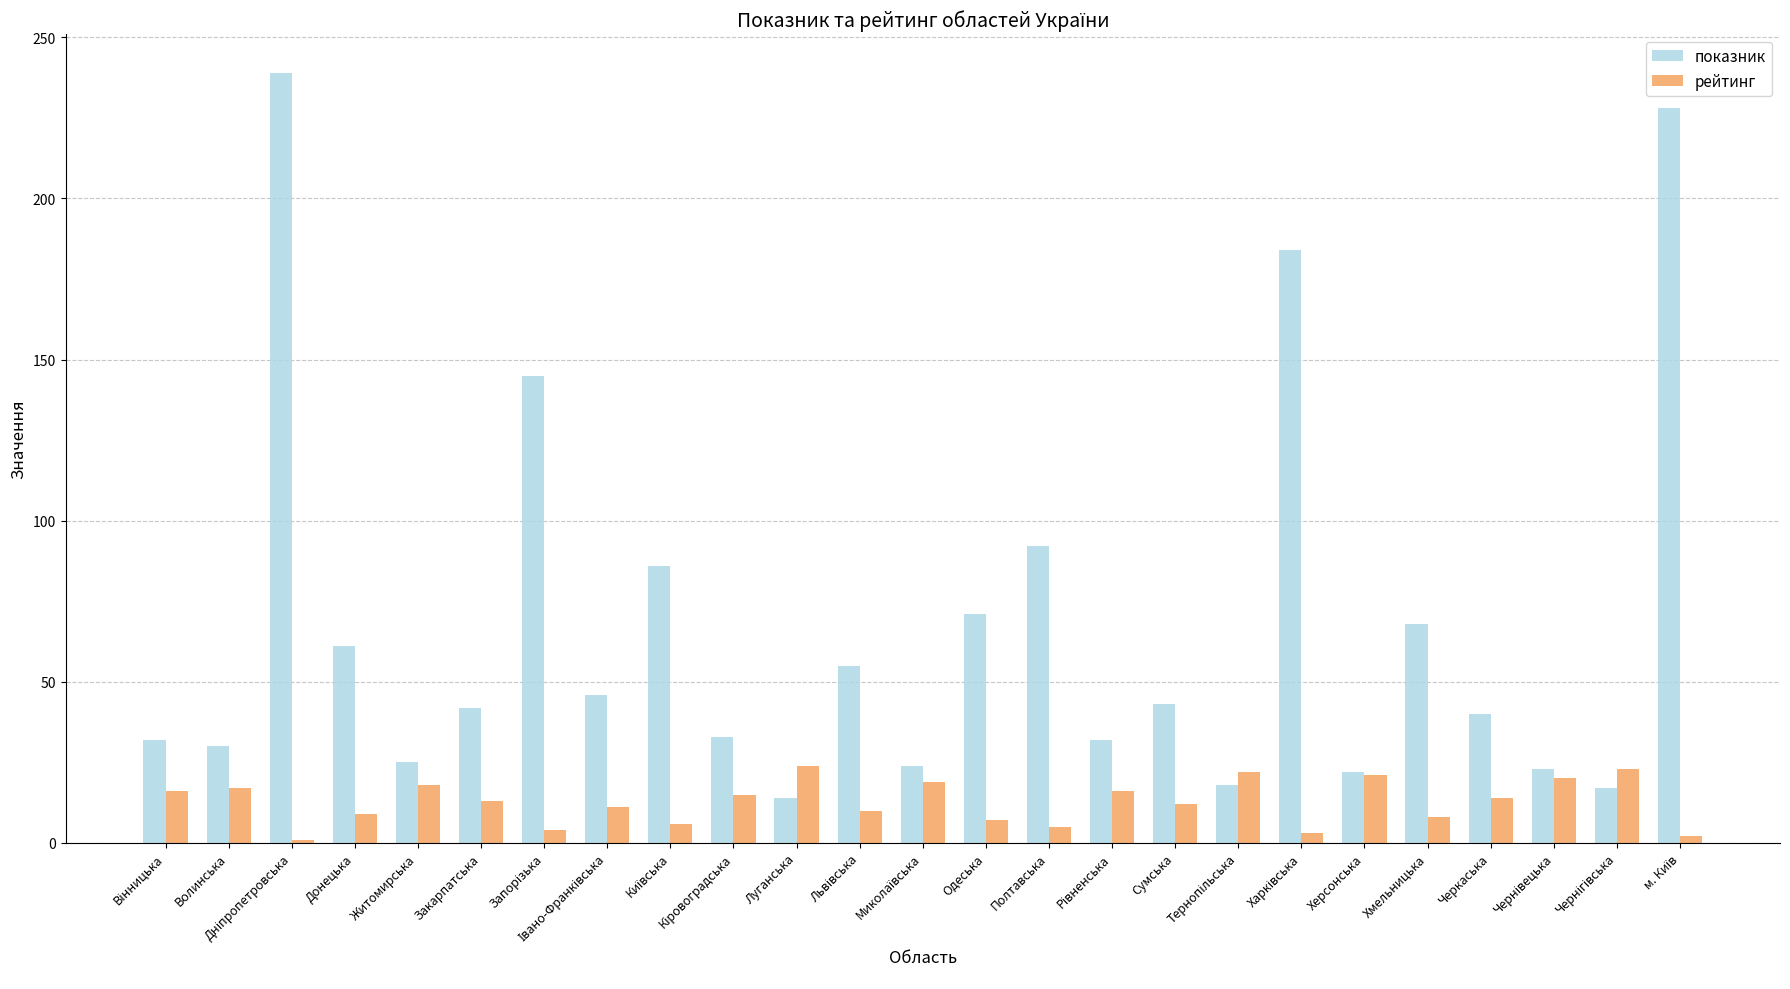

List the series in order of their overall mean, highest first.

показник, рейтинг